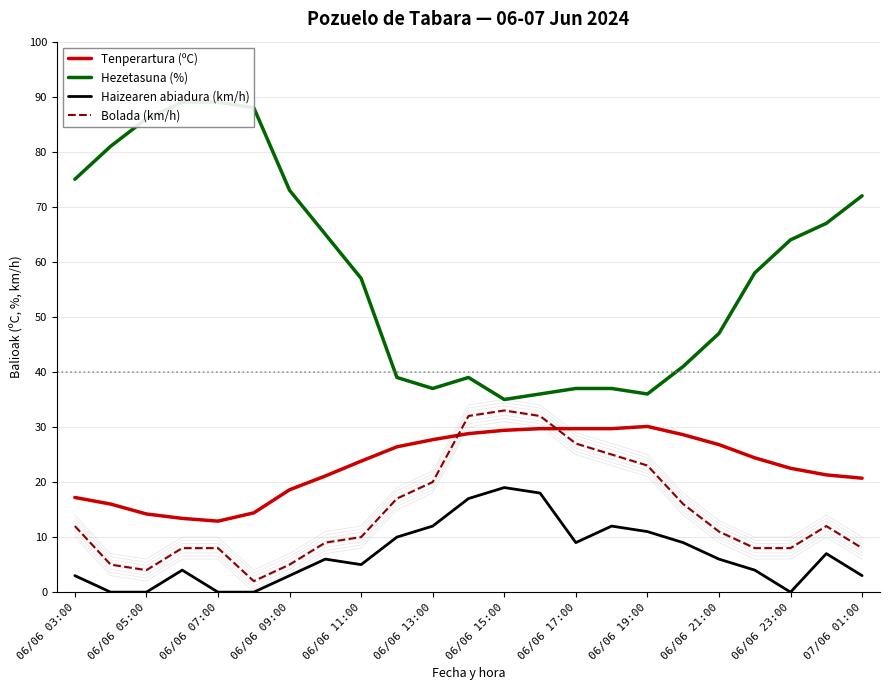

True or false: Tenperartura (ºC) and Bolada (km/h) cross at least once.

True